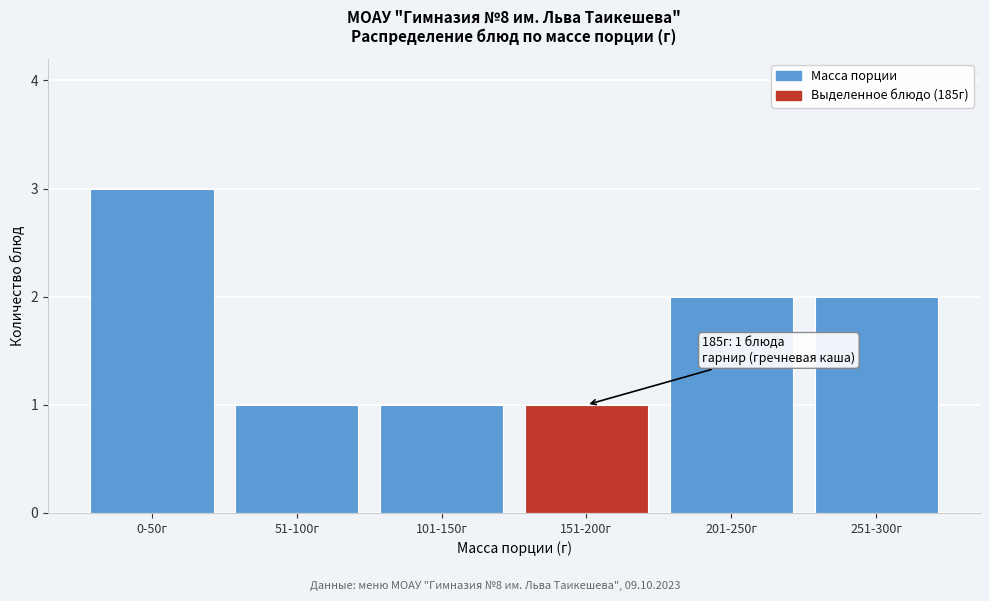

Reading left to right, what are all the values shown in this chart?

0-50г=3	51-100г=1	101-150г=1	151-200г=1	201-250г=2	251-300г=2